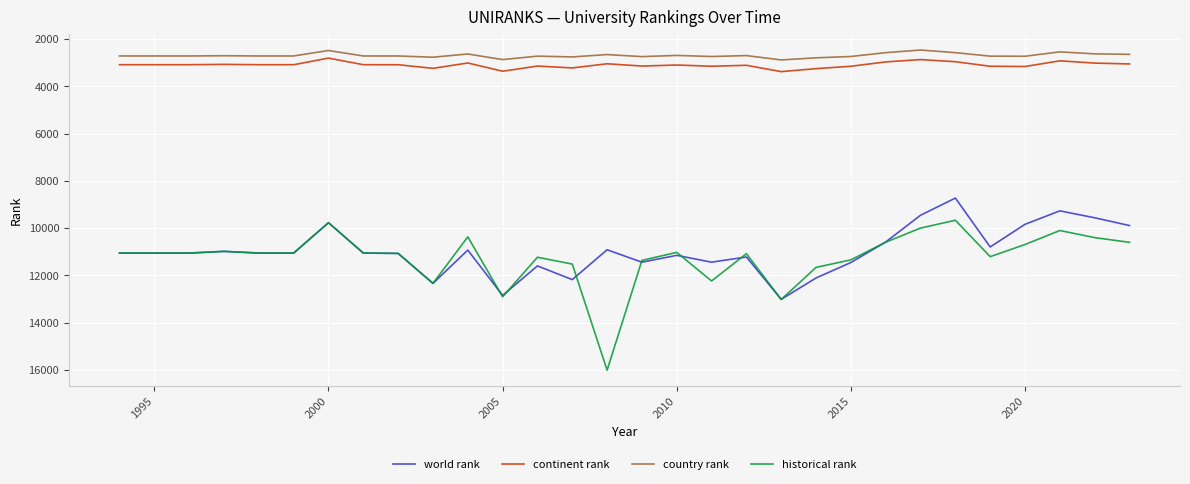

At how many categories does at least one series exceed 14859?

1